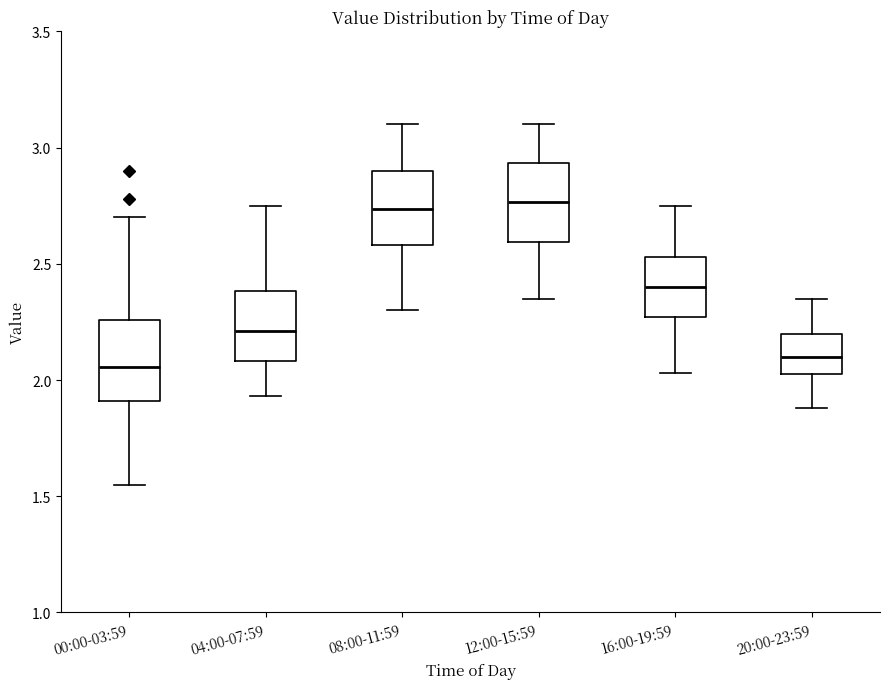

Reading left to right, read every box against the y-axis: the position of its median line, the range the box covers, and the ends of its whiskers. The values are not printed on the chart, so give them approximately, as read against the axis.

00:00-03:59: median 2.05, box 1.90 to 2.25, whiskers 1.55 to 2.70
04:00-07:59: median 2.20, box 2.10 to 2.40, whiskers 1.95 to 2.75
08:00-11:59: median 2.75, box 2.60 to 2.90, whiskers 2.30 to 3.10
12:00-15:59: median 2.75, box 2.60 to 2.95, whiskers 2.35 to 3.10
16:00-19:59: median 2.40, box 2.25 to 2.55, whiskers 2.05 to 2.75
20:00-23:59: median 2.10, box 2.05 to 2.20, whiskers 1.90 to 2.35